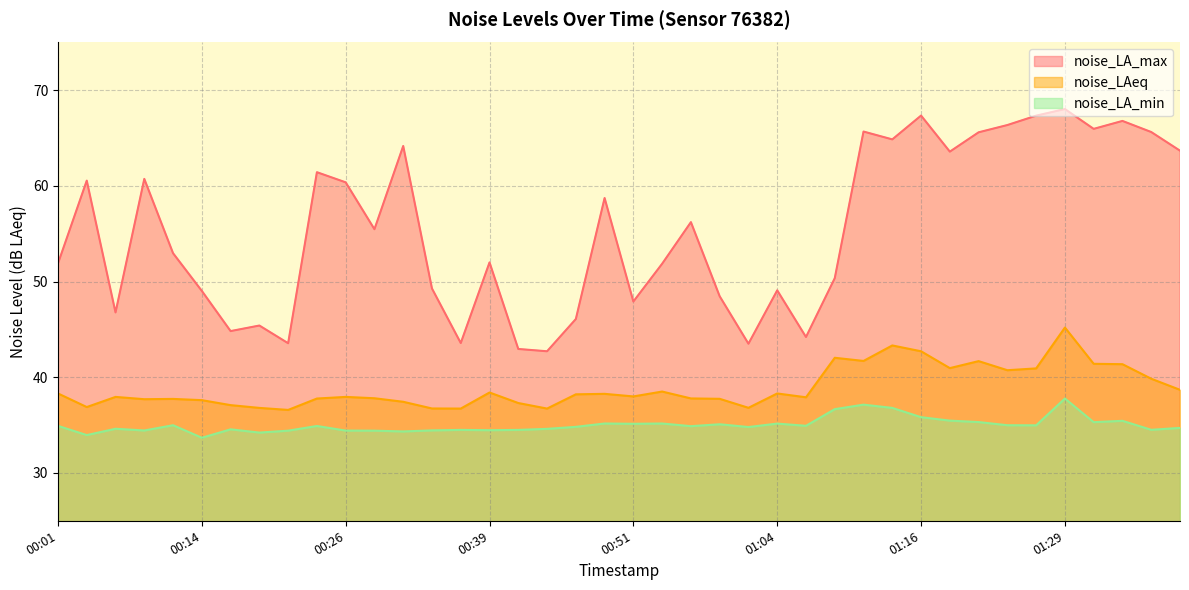

Where is the first local maximum for noise_LA_min?

00:06